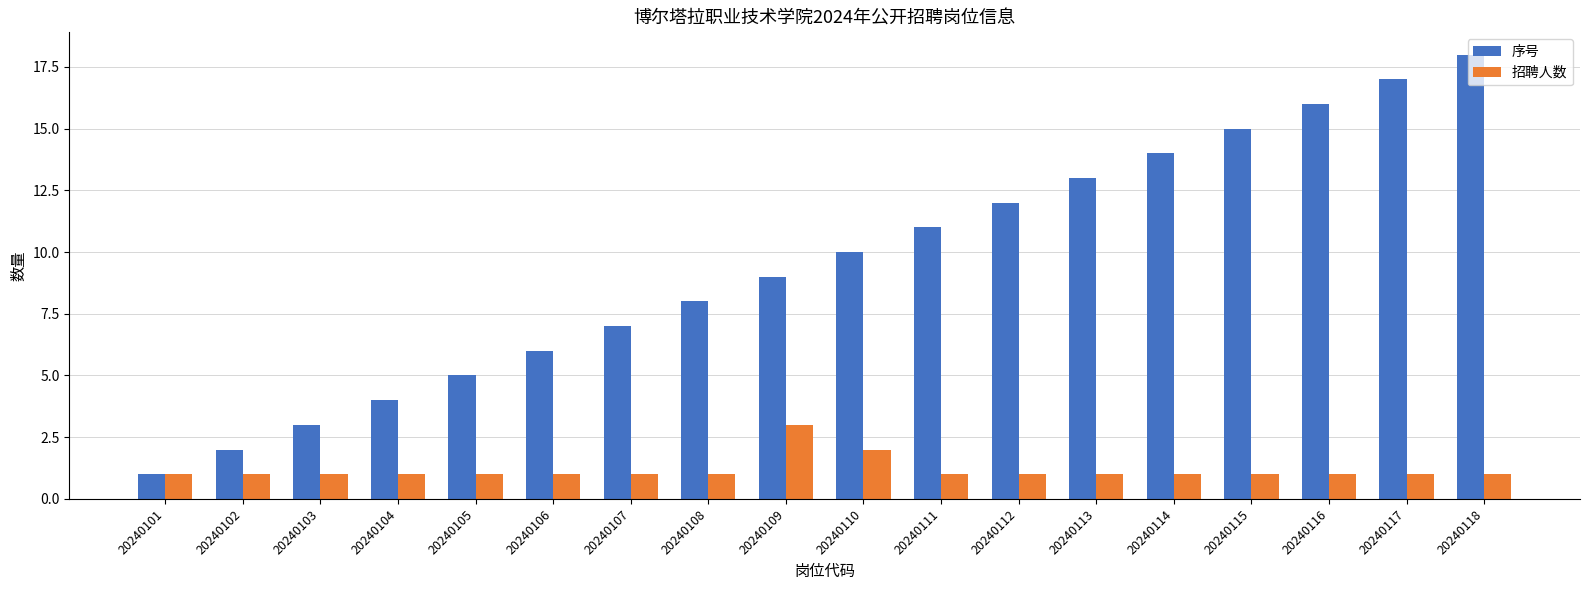

Which series has the largest total across all categories?

序号